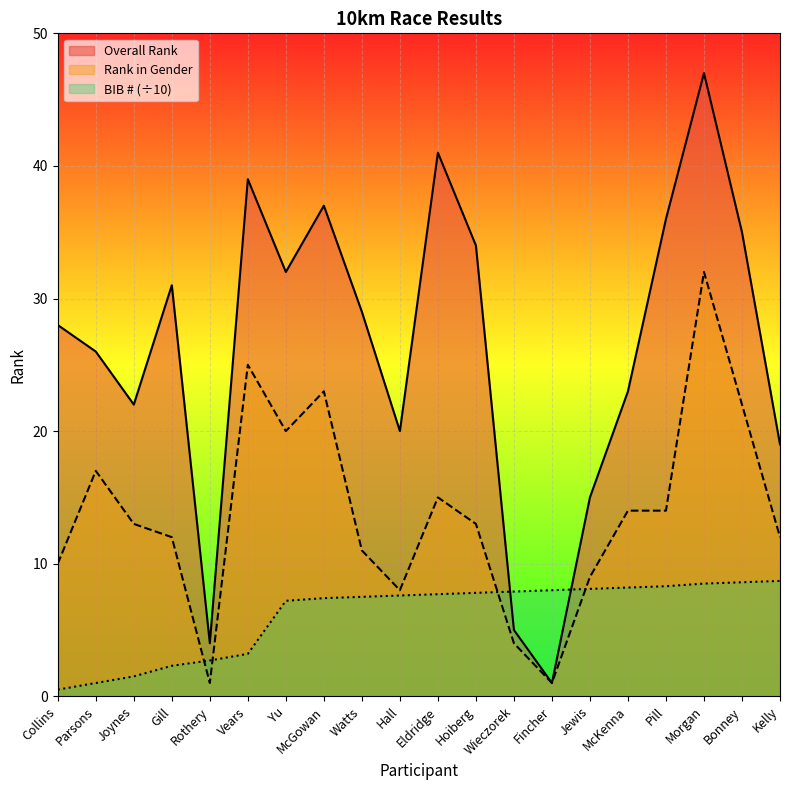

What is the difference between the highest and lowest values at Collins?

27.5